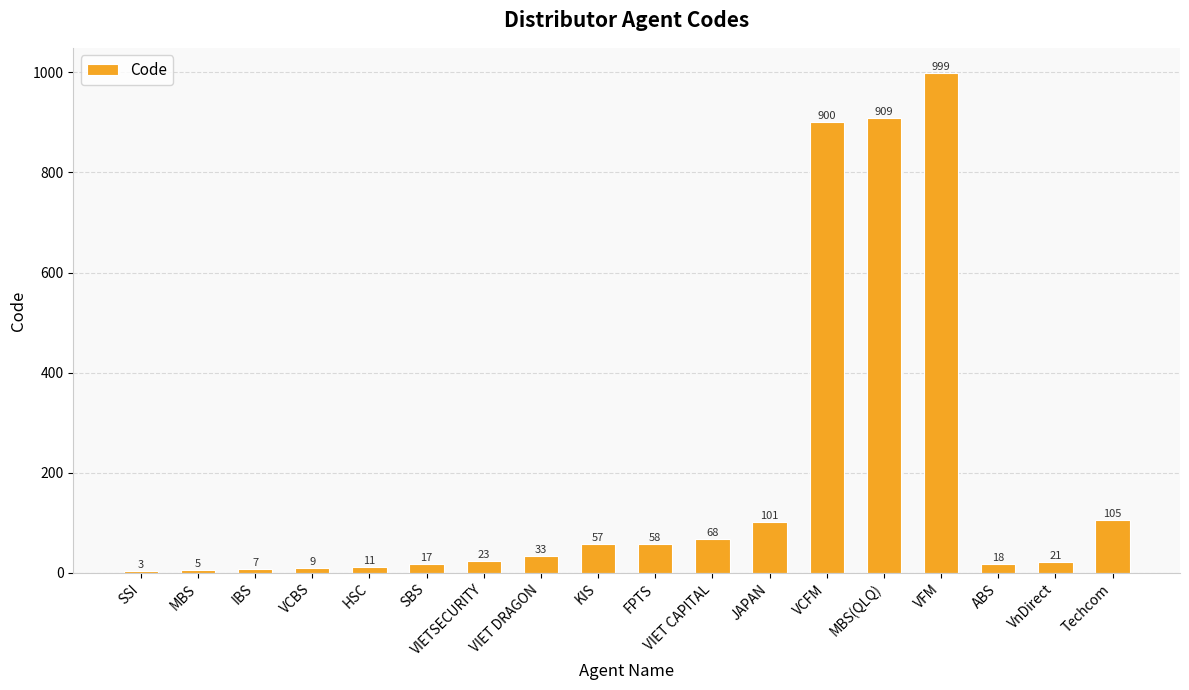

What is the sum of the values at SSI and Techcom?

108